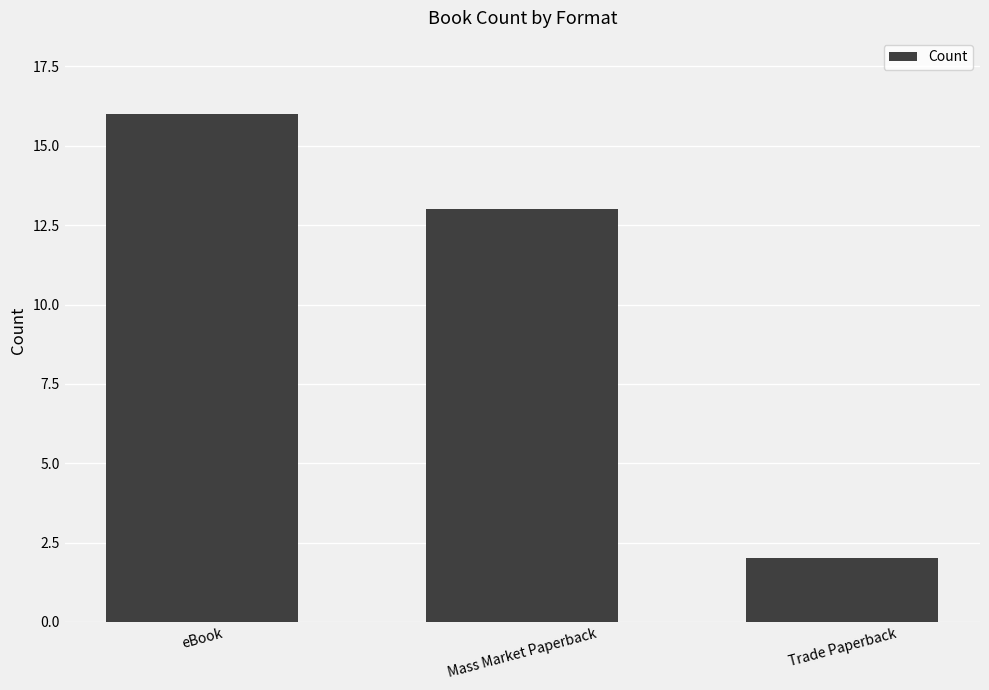

Rank the categories by value from lowest to highest.

Trade Paperback, Mass Market Paperback, eBook